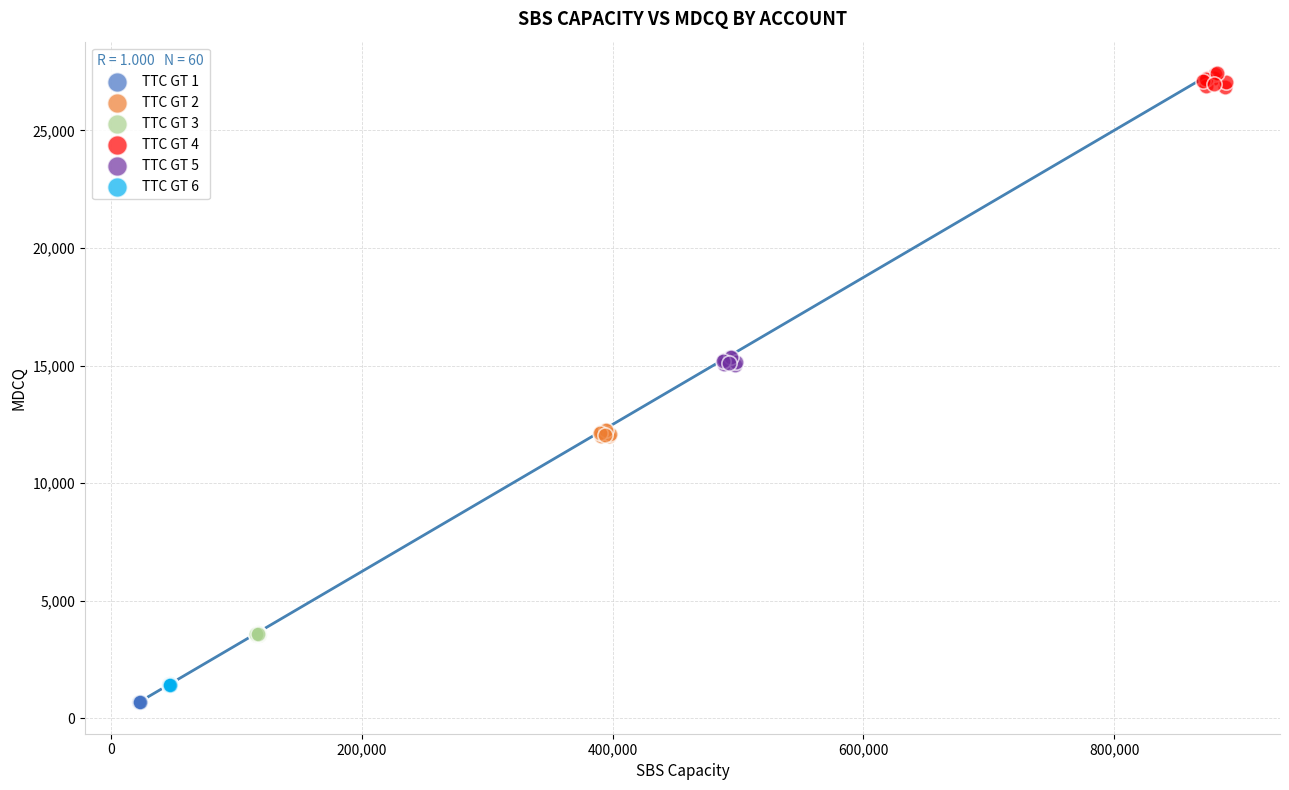

What are all the series names shown in the legend?

TTC GT 1, TTC GT 2, TTC GT 3, TTC GT 4, TTC GT 5, TTC GT 6